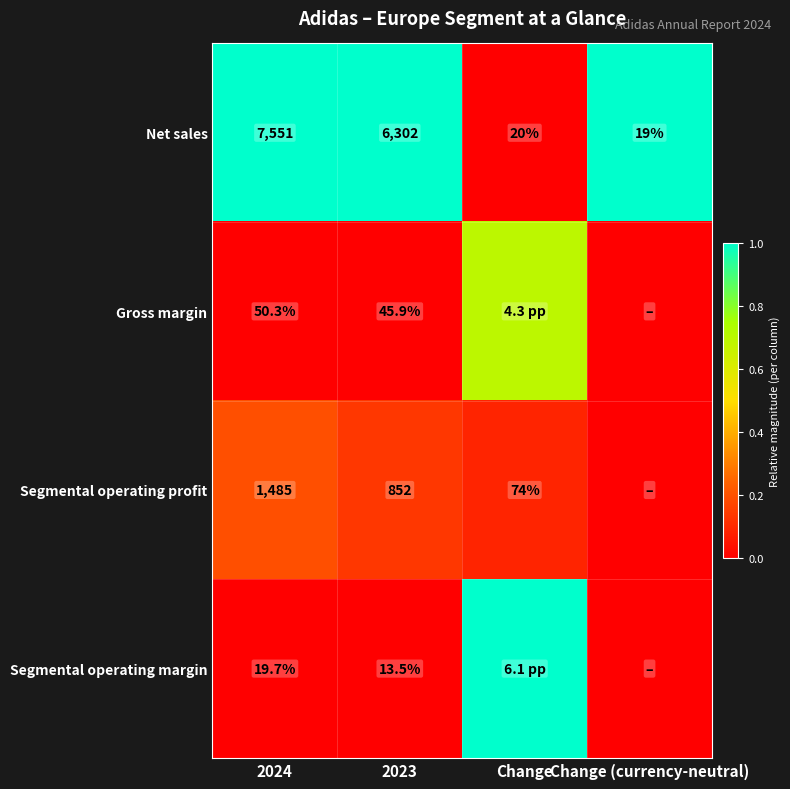

Between 2024 and Change (currency-neutral), which is larger?

2024